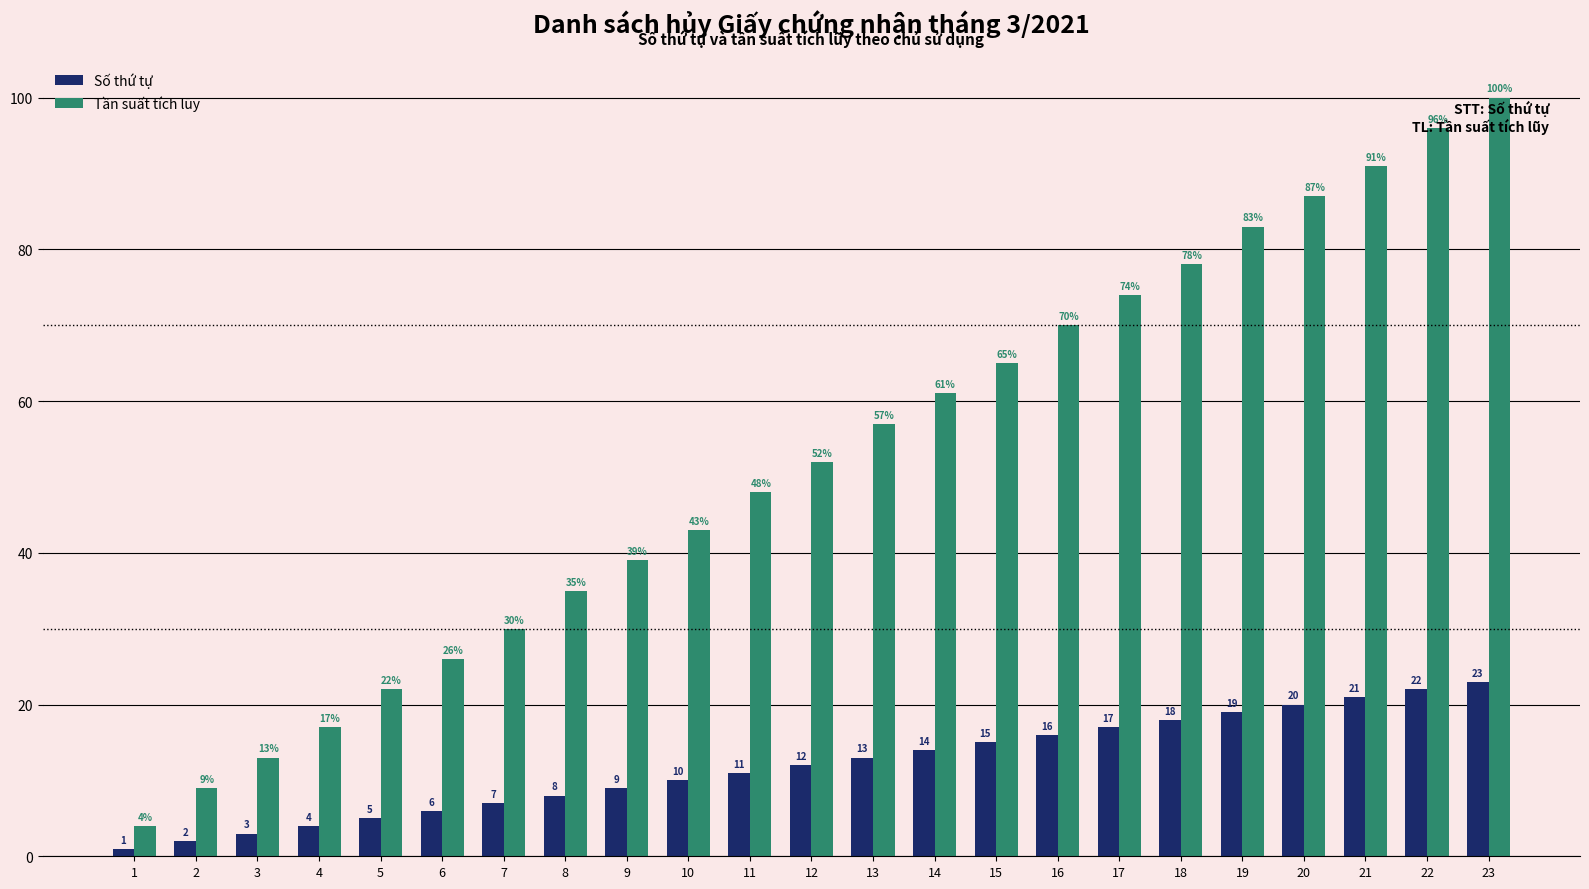

Which series changed the most between 17 and 22?

Tần suất tích lũy